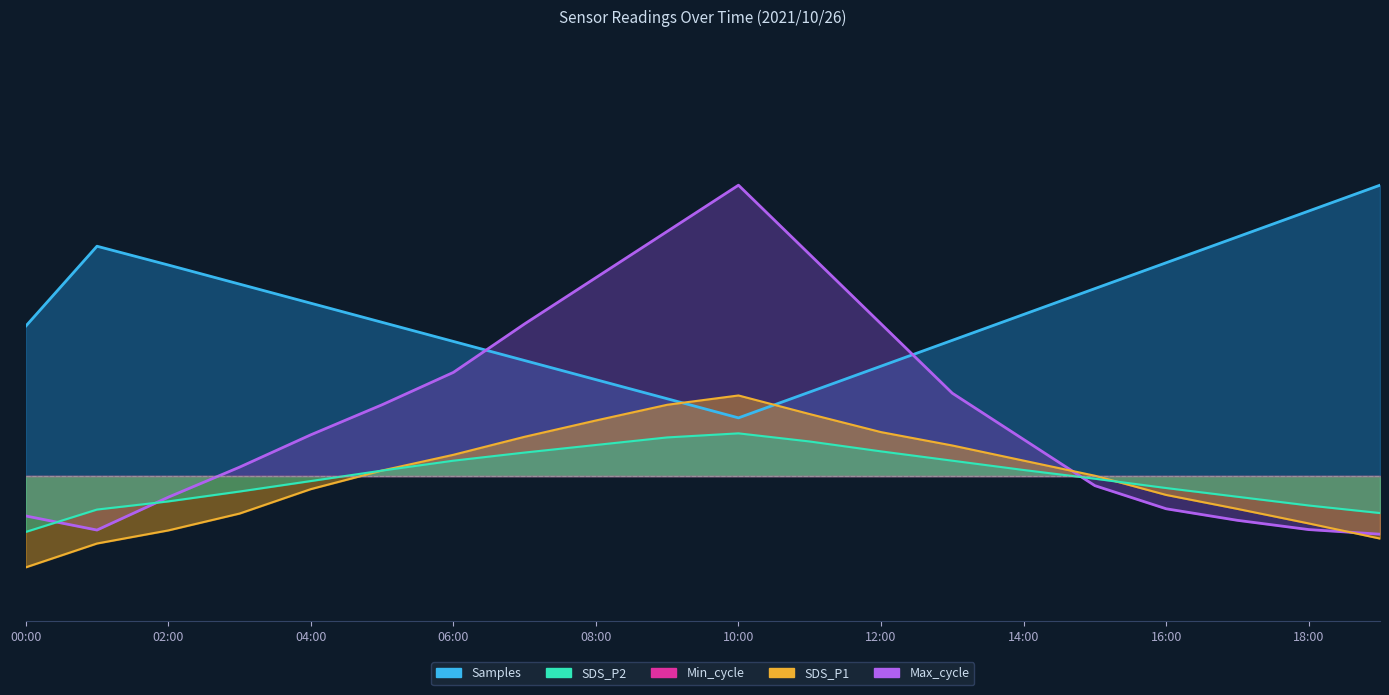

Reading left to right, list all the values displayed in this chart.

SDS_P1: -15.7	-11.6	-9.3	-6.4	-2.2	1.0	3.7	6.8	9.6	12.2	13.9	10.7	7.6	5.2	2.7	0.1	-3.2	-5.6	-8.1	-10.8
SDS_P2: -9.6	-5.8	-4.4	-2.7	-0.9	0.9	2.6	4.0	5.3	6.6	7.3	5.9	4.2	2.6	1.0	-0.5	-2.1	-3.6	-5.1	-6.4
Max_cycle: -6.9	-9.3	-3.6	1.5	7.1	12.3	17.8	26.2	34.1	42.1	50.0	38.1	26.2	14.2	6.3	-1.7	-5.6	-7.6	-9.2	-10.0
Samples: 25.8	39.5	36.3	33.0	29.7	26.4	23.1	19.9	16.6	13.3	10.0	14.4	18.9	23.3	27.8	32.2	36.7	41.1	45.6	50.0